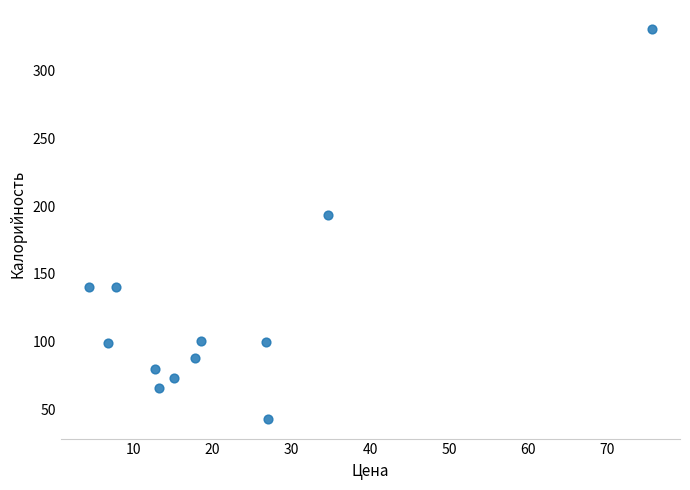

What is the average Y value?

121.1